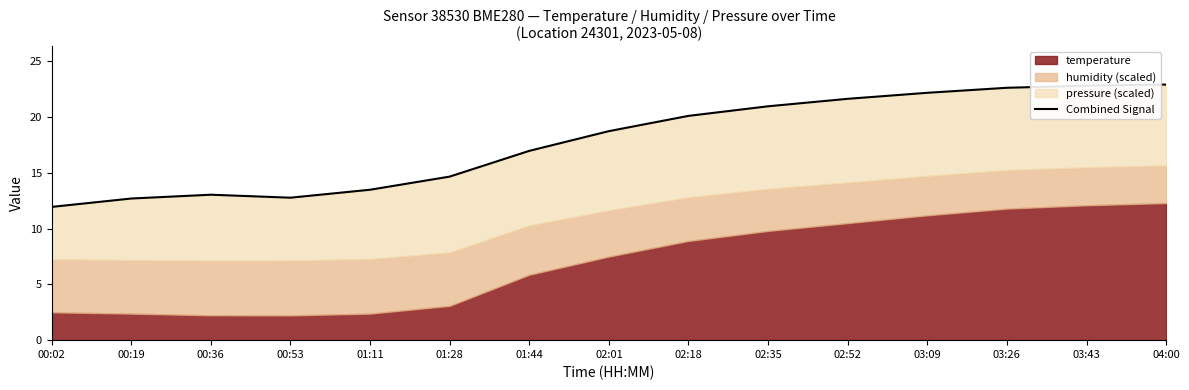

What is the value of the 1st point from the left?

12.0